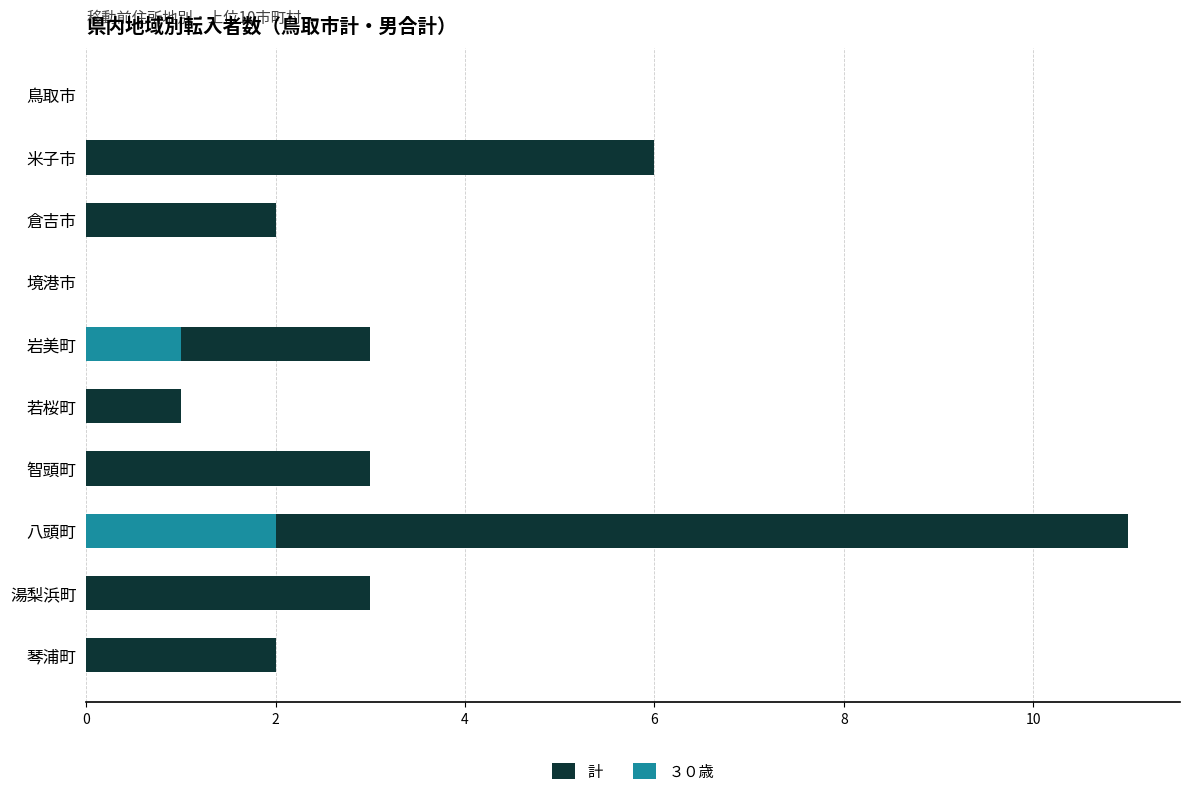

What are all the series names shown in the legend?

計, ３０歳